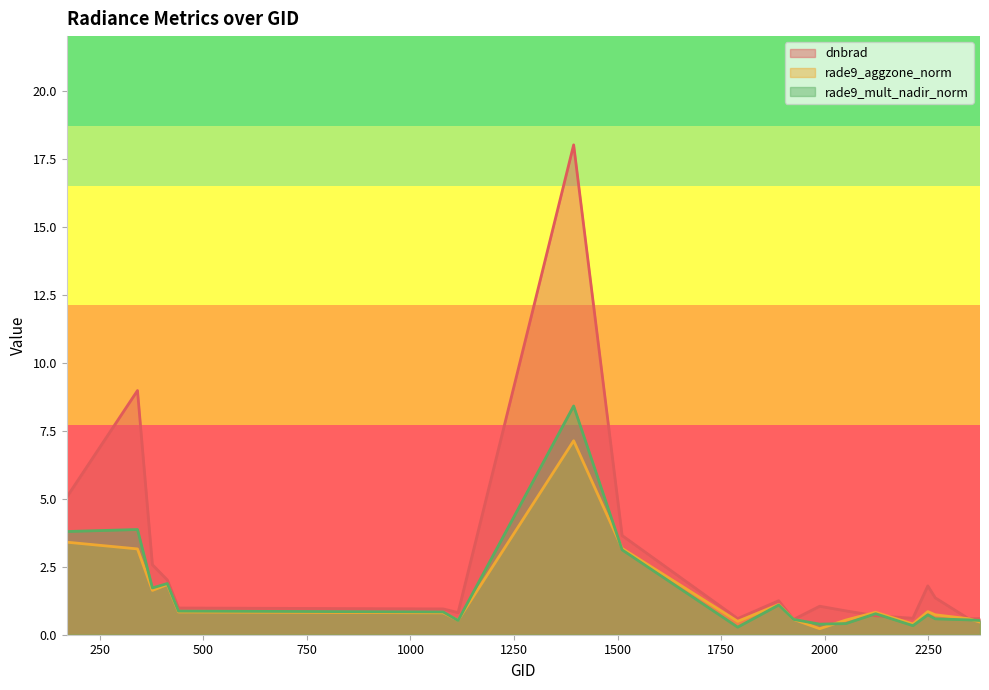

How many times do rade9_mult_nadir_norm and dnbrad cross each other?

2